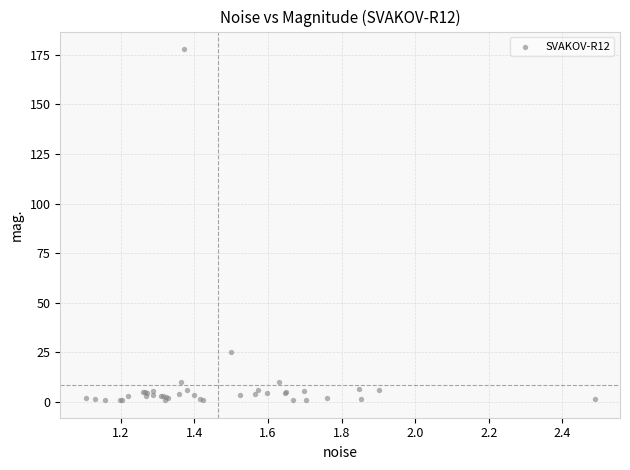

What Y value in the scatter plot is closest to 89?

25.3